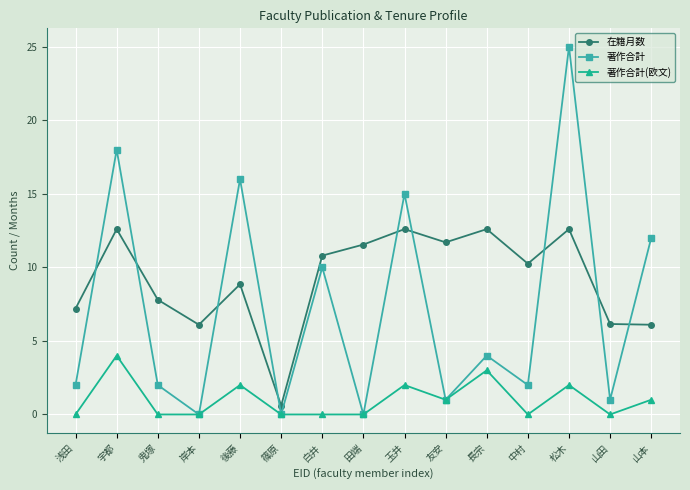

True or false: 著作合計 and 在籍月数 cross at least once.

True